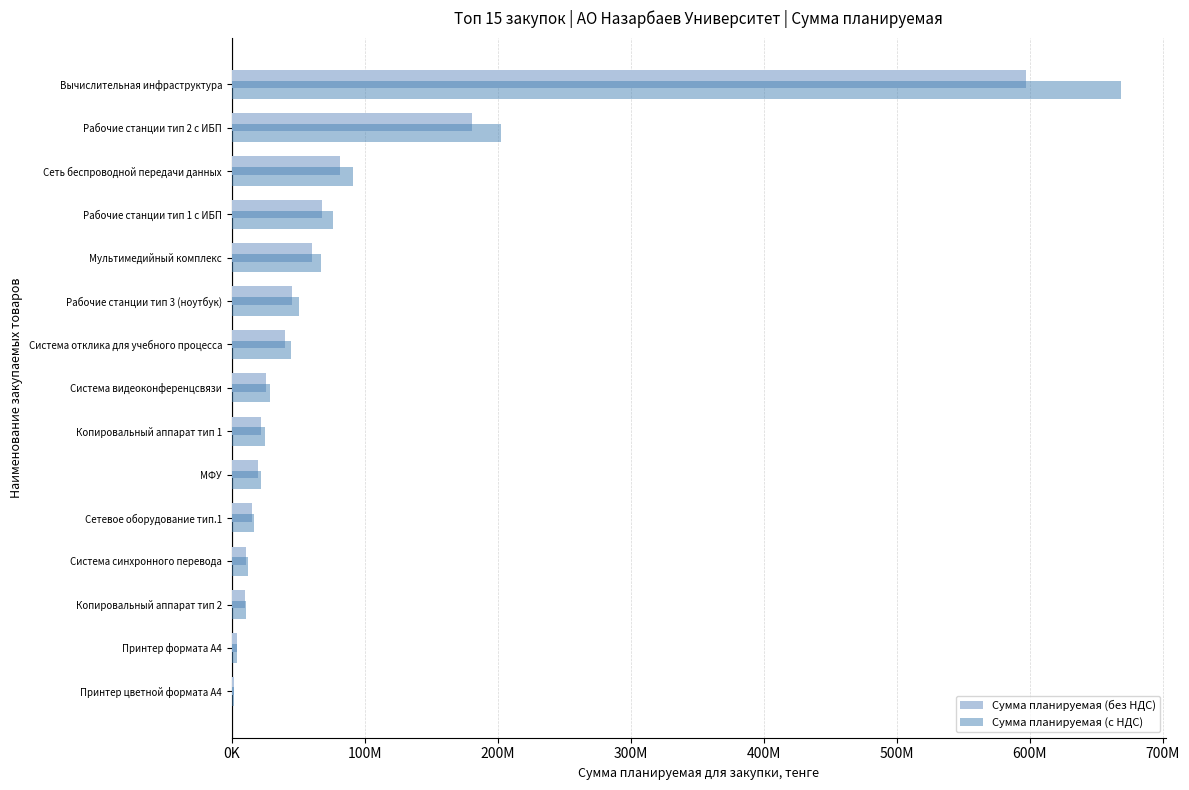

Reading left to right, extract all data points from this chart.

Сумма планируемая (без НДС): 1331000.0	3807000.0	9800000.0	10960000.0	15000000.0	19834000.0	22008000.0	25950000.0	40000000.0	45000000.0	60000000.0	68199840.0	81277000.0	180500000.0	597000000.0
Сумма планируемая (с НДС): 1490720.0	4263840.0	10976000.0	12275200.0	16800000.0	22214080.0	24648960.0	29064000.0	44800000.0	50400000.0	67200000.0	76383820.8	91030240.0	202160000.0	668640000.0